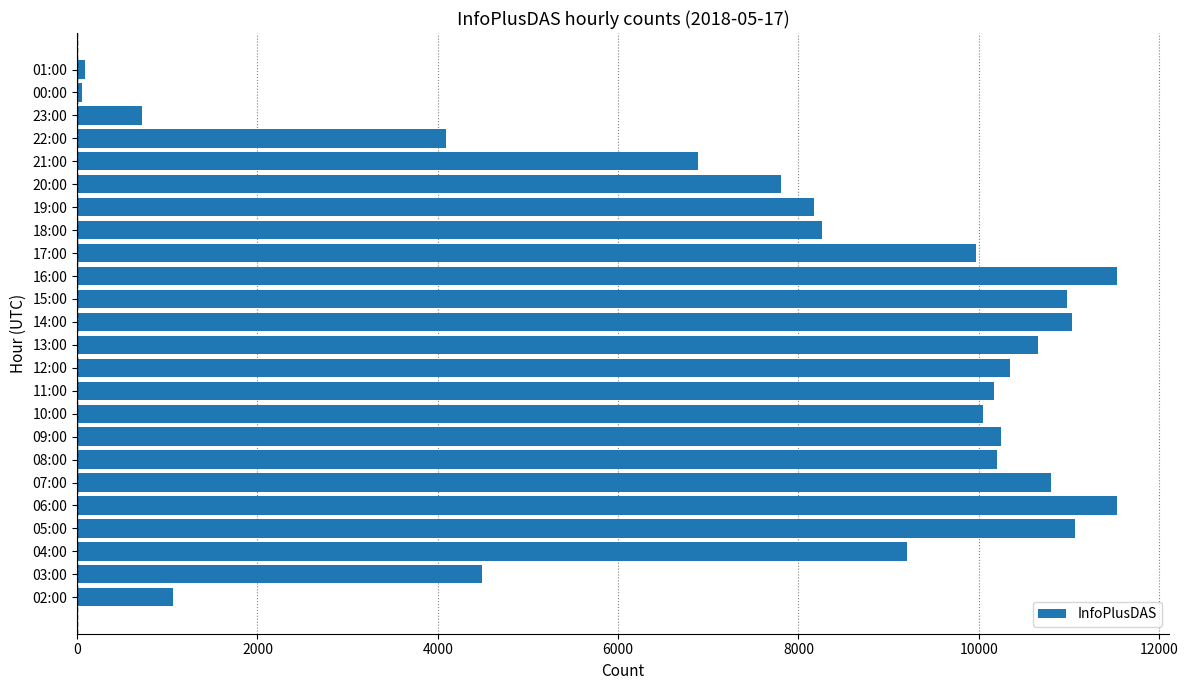

True or false: the data shows 11065 at 05:00.

True